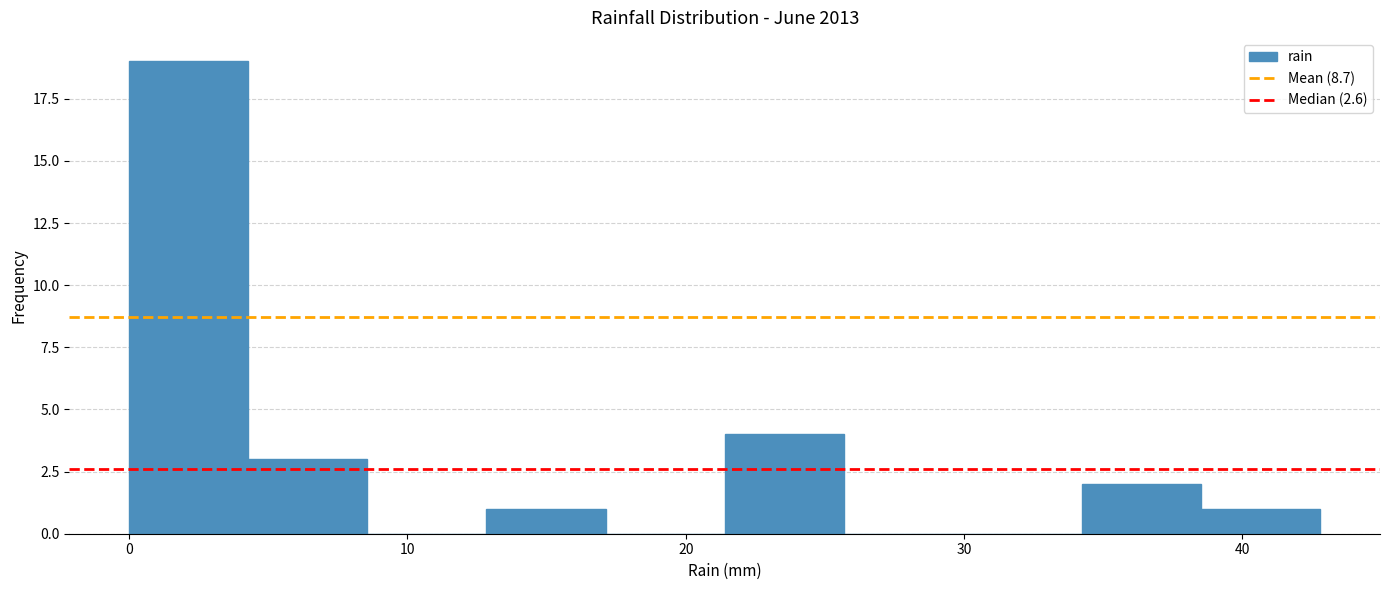

What is the height of the bar covering 4 to 9 on the x-axis? Neither the bar edges nor the heights are printed on the chart, so give them approximately, as read against the axes.

3